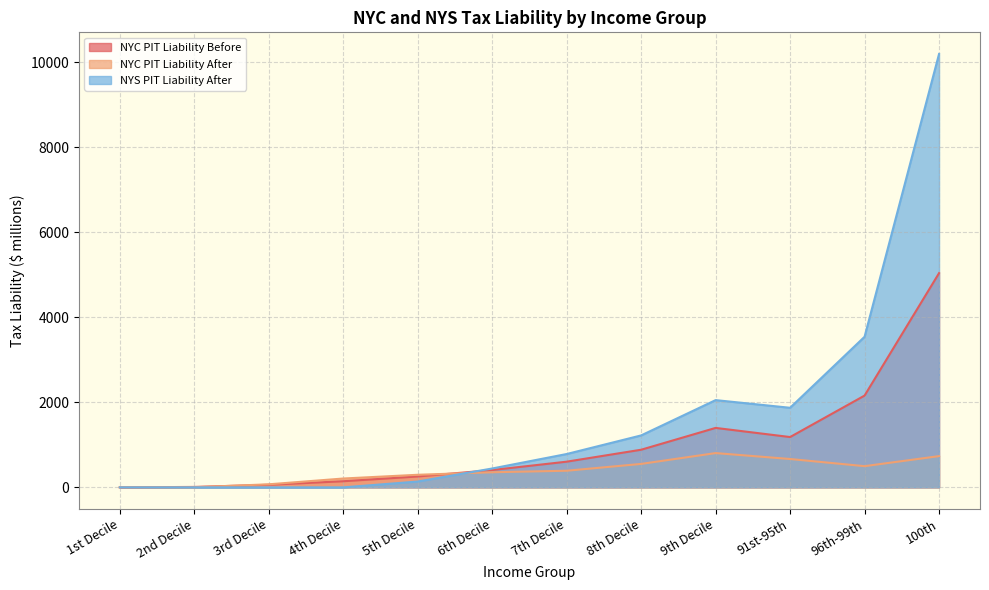

Does the chart have visible grid lines?

Yes